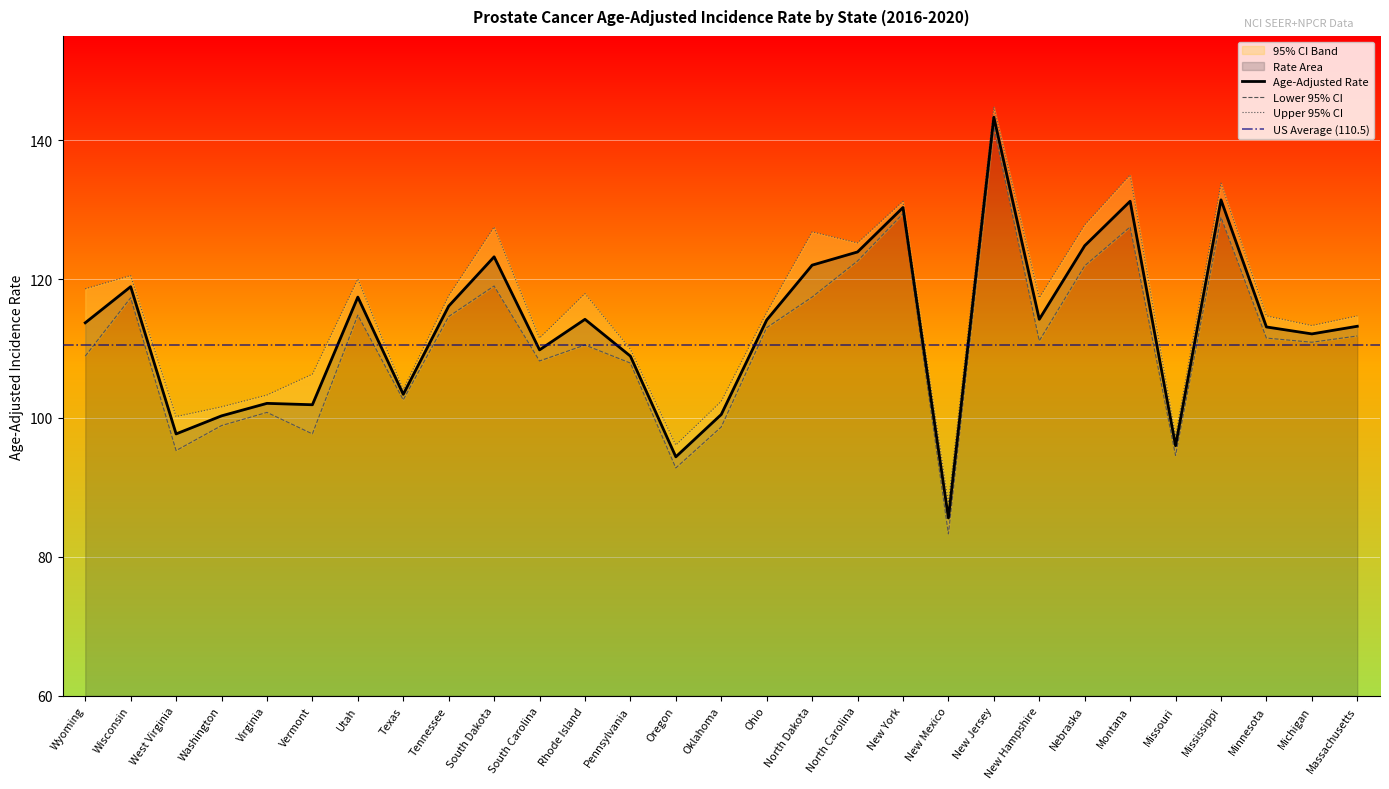

At how many categories does at least one series exceed 126?

7